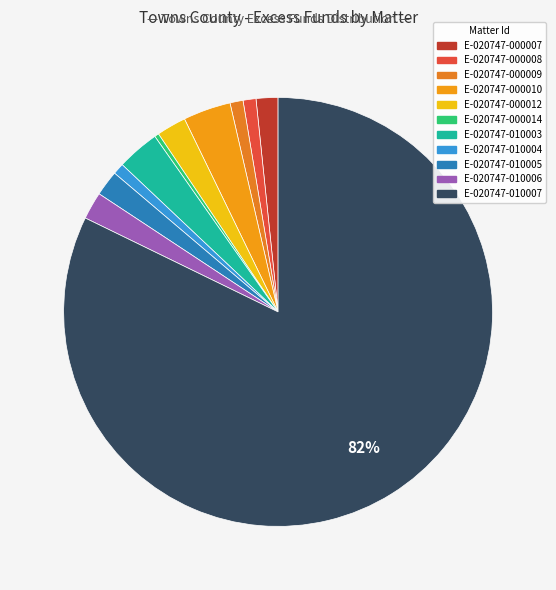

Which slice is the smallest?

E-020747-000014